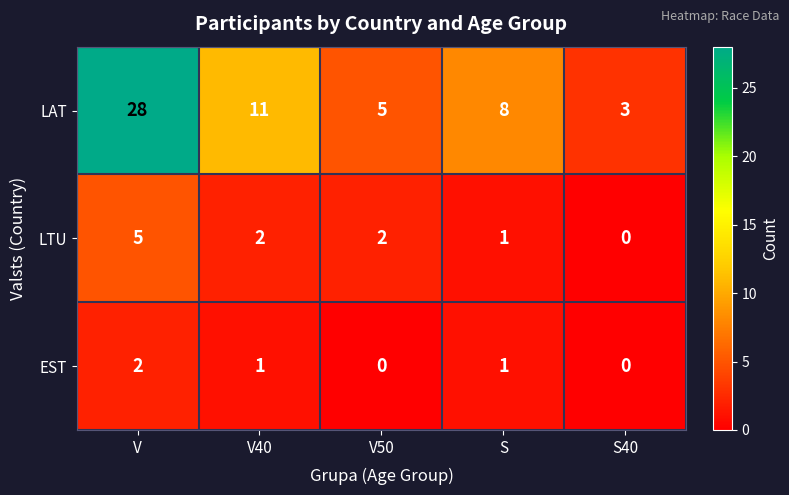

Rank the series at V40 from lowest to highest value.

EST, LTU, LAT